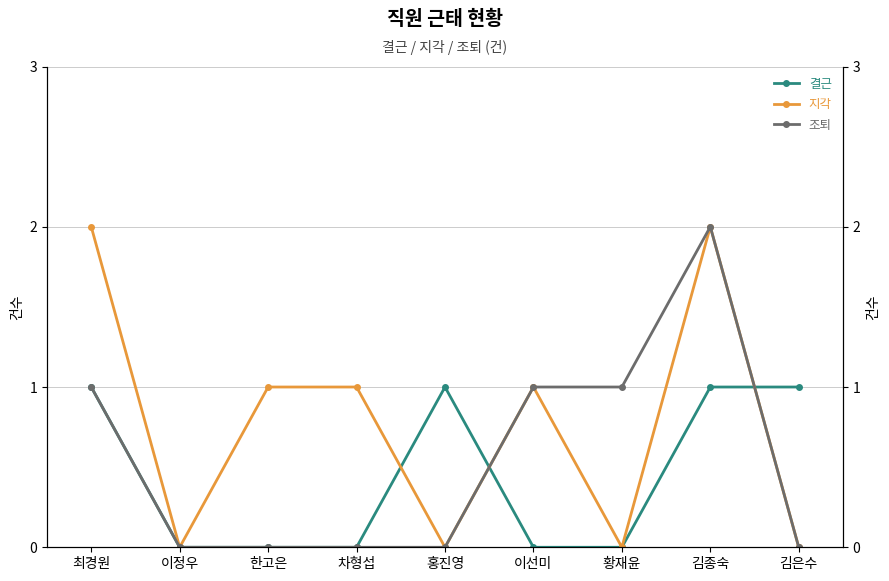

What is the value of the 지각 point at the 3rd from the left?

1